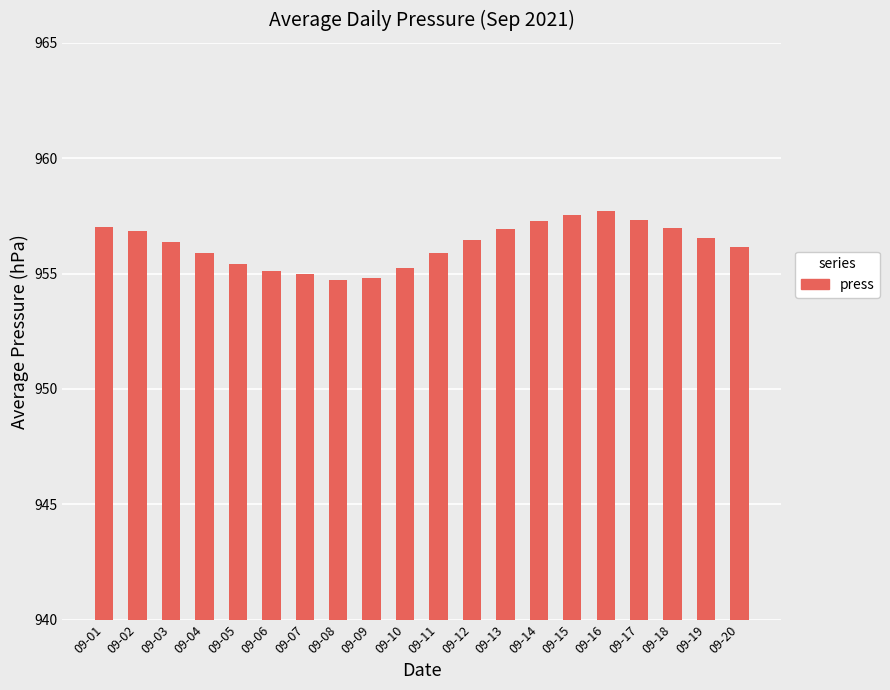

What is the value of the 12th bar from the left?

956.4